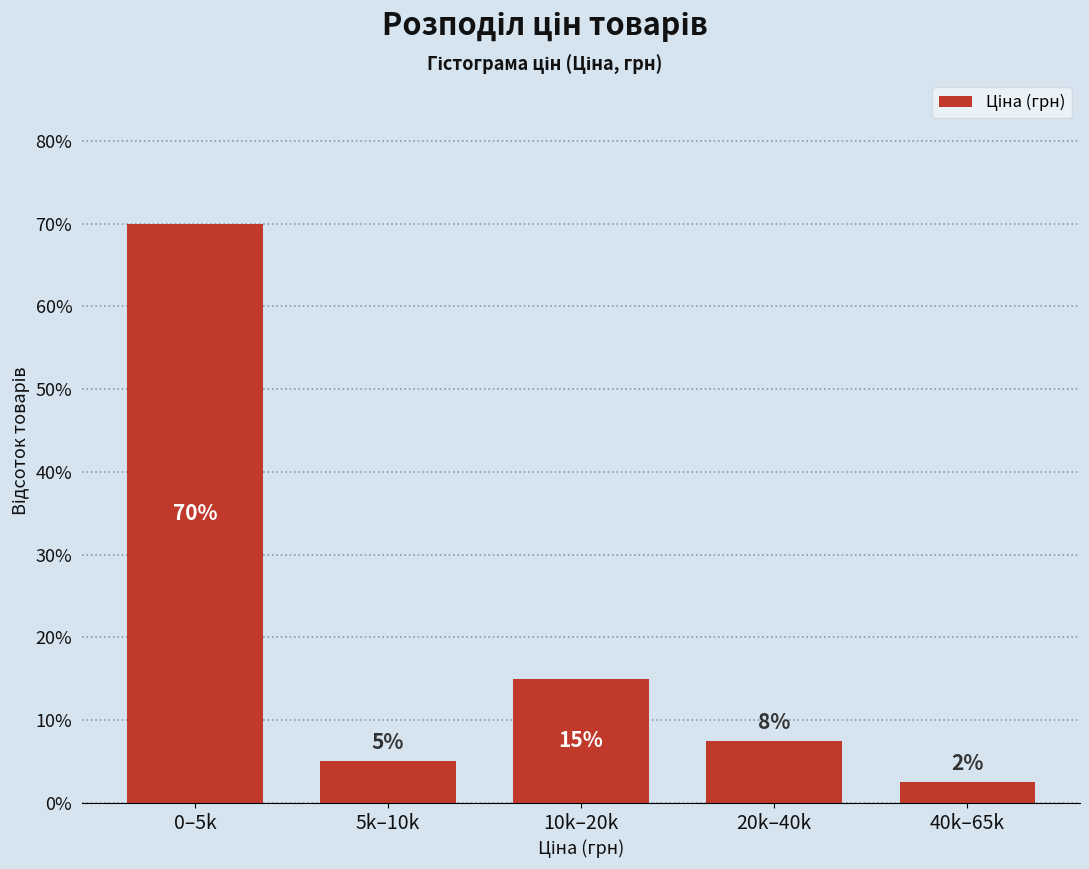

What is the label of the 4th bar from the right?

5k–10k